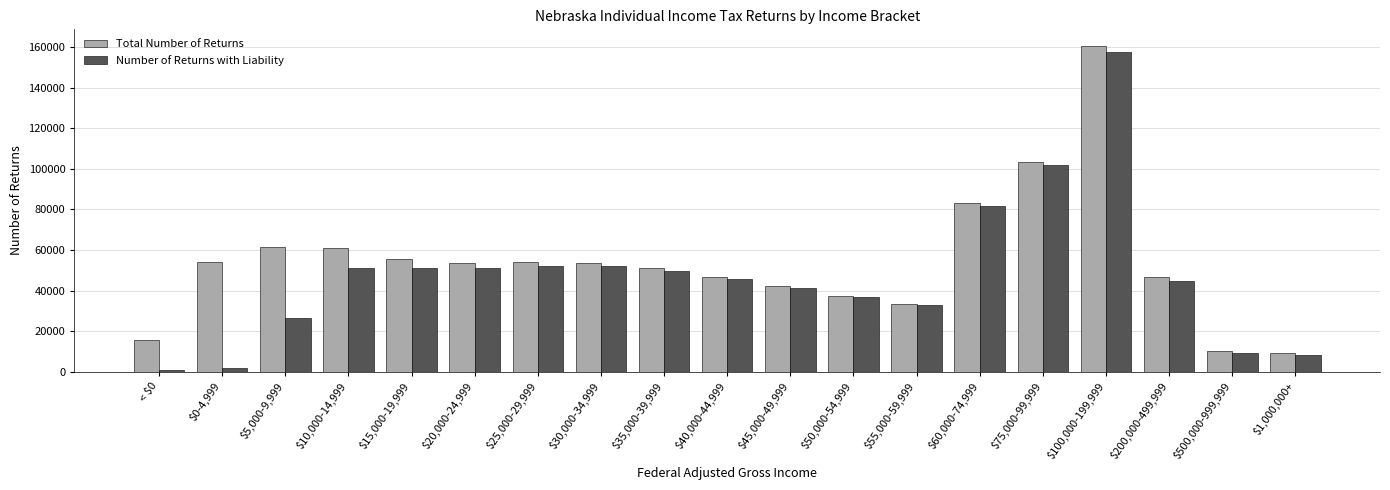

Count the number of categories in the chart.

19